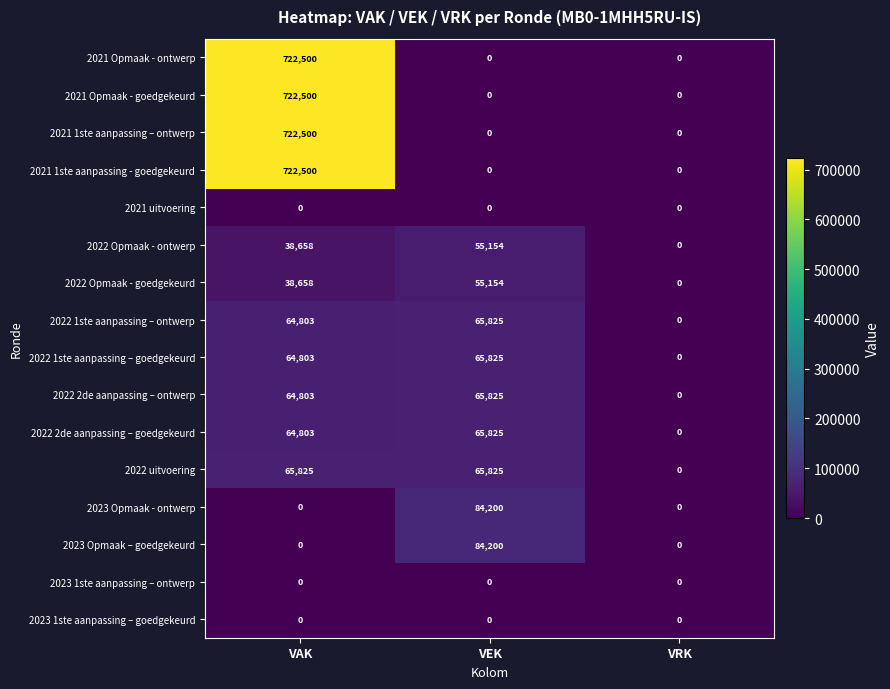

What is the sum of all 2023 Opmaak – goedgekeurd values?

84200